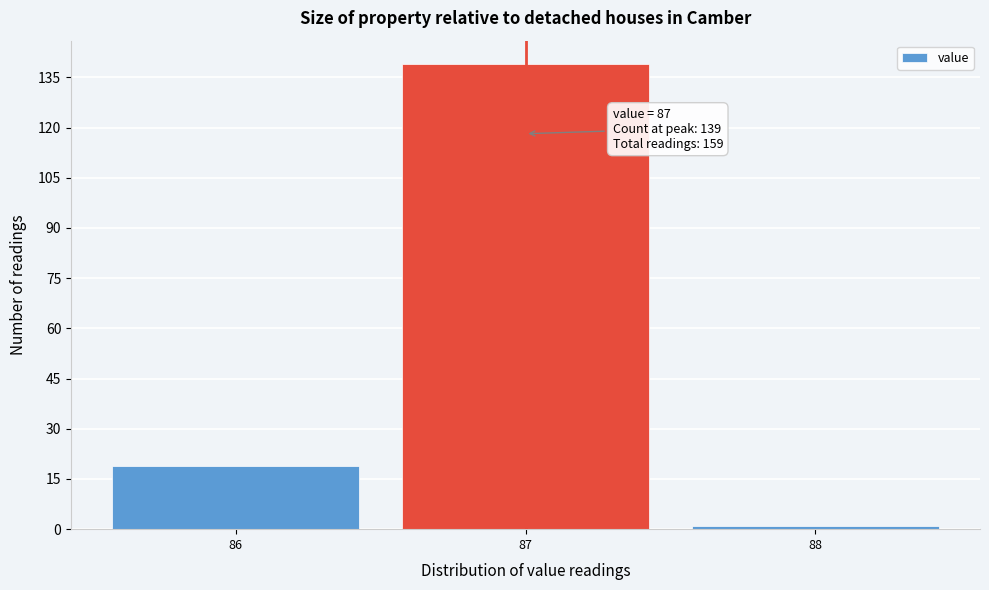

Which range on the x-axis has the tallest bar?

86.5 to 87.5